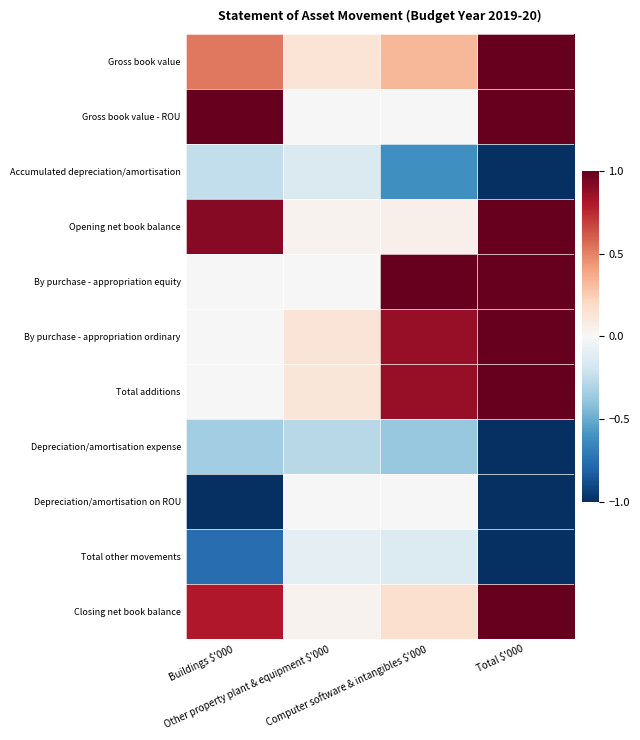

What is the maximum value shown in the chart?

1.0